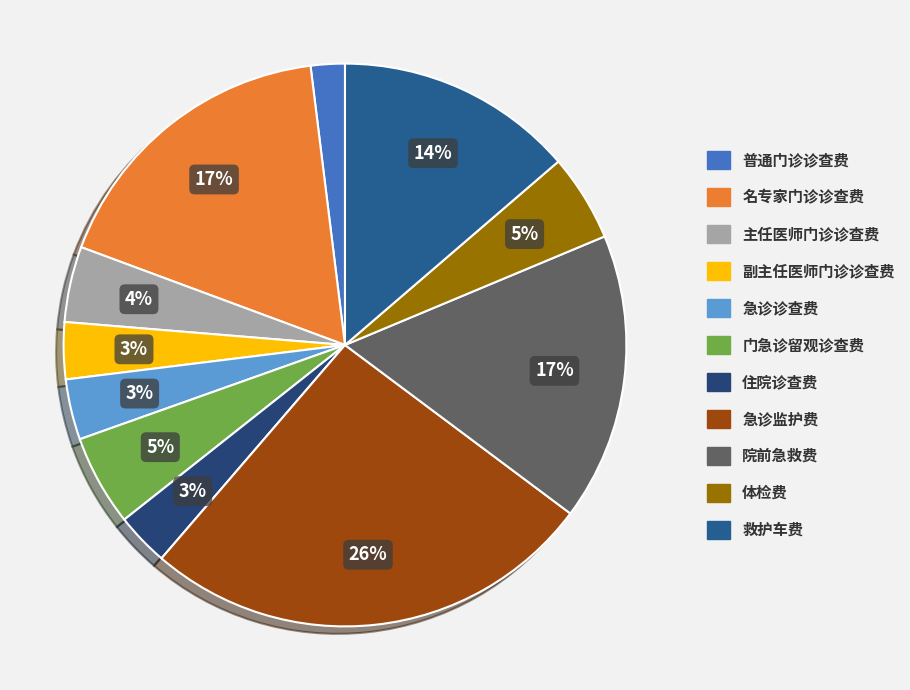

Is there a majority slice in this chart?

No